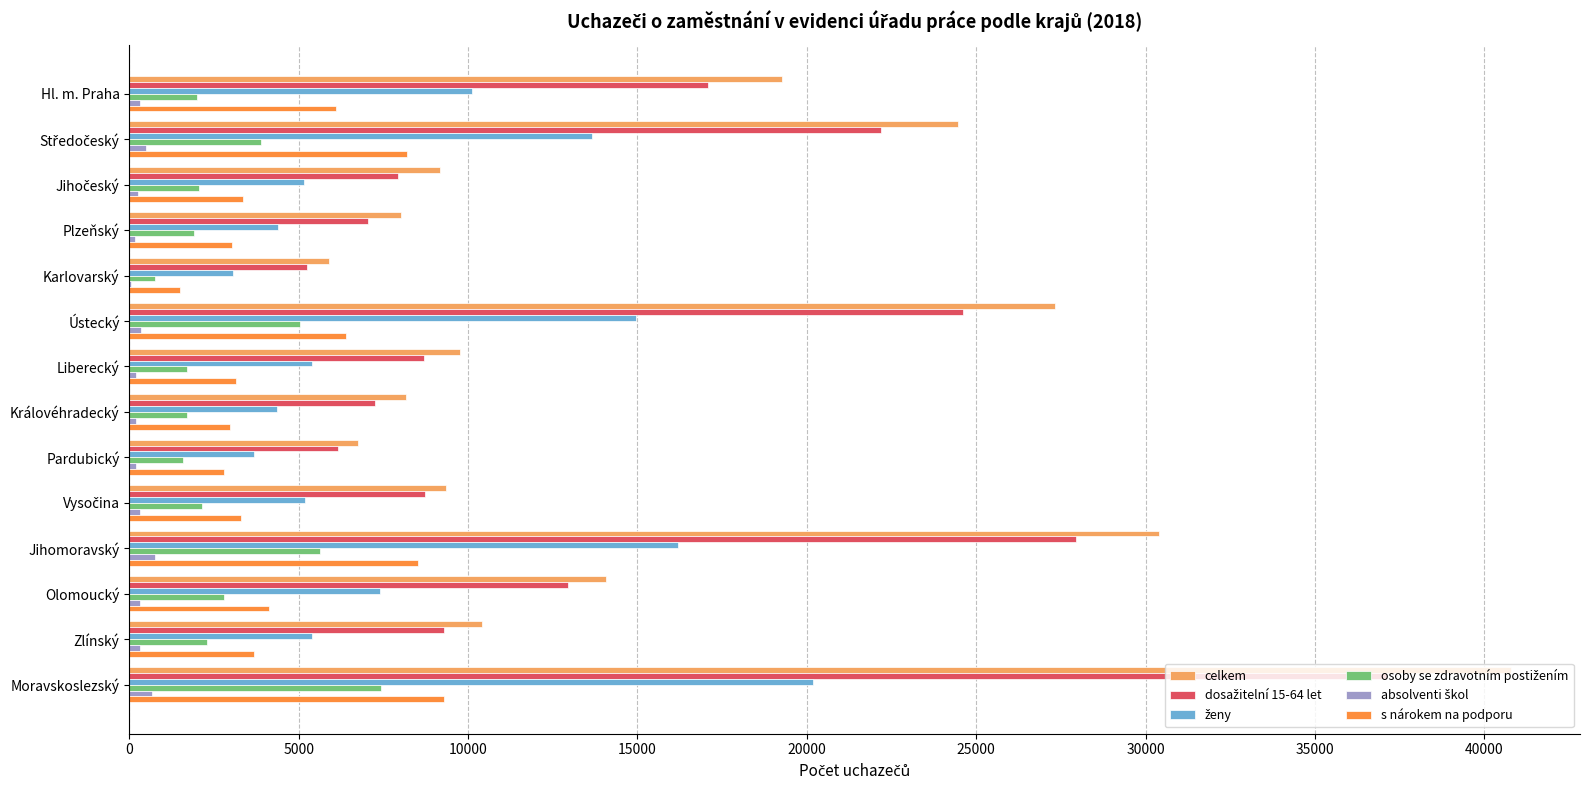

Between Ústecký and Liberecký, which series saw the biggest shift?

celkem